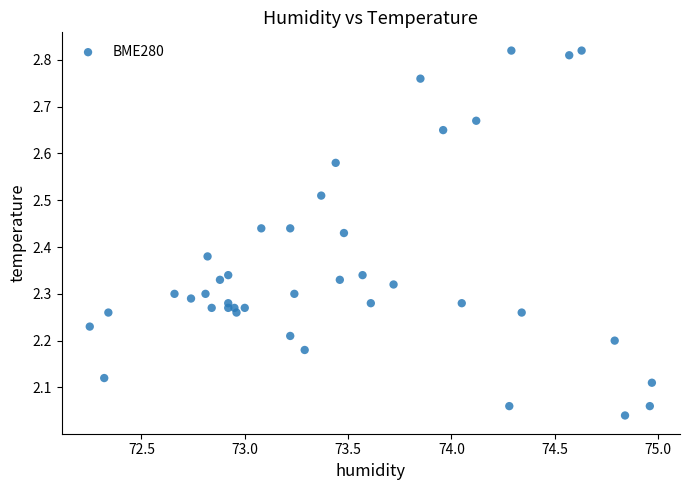

What is the range of Y values (max minus min)?

0.8